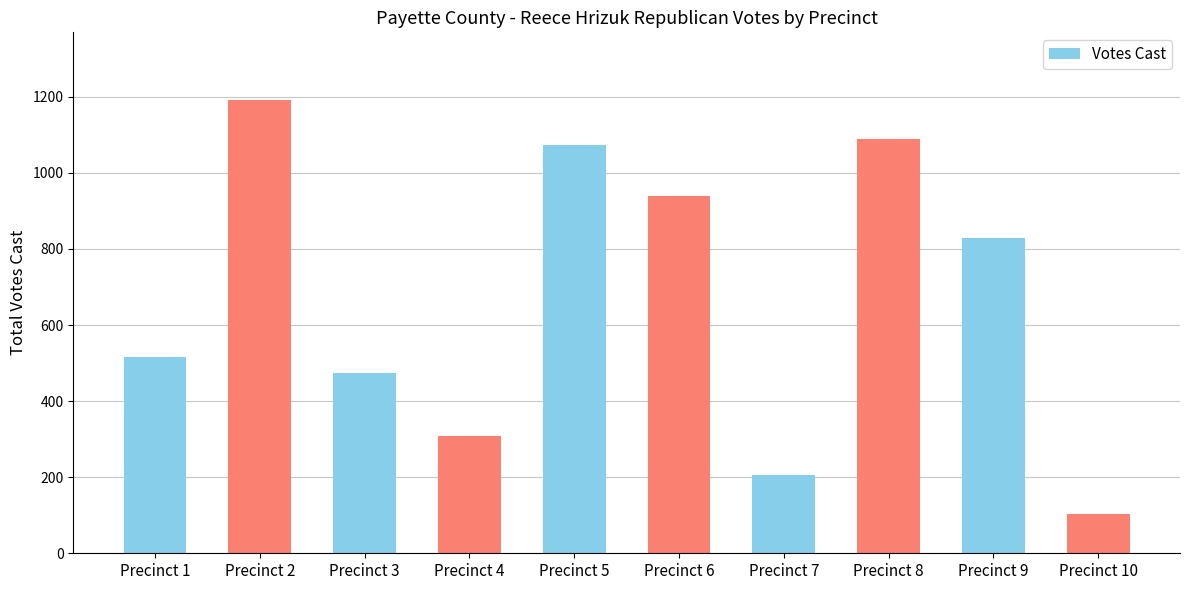

At which category does the chart reach its peak across all series?

Precinct 2